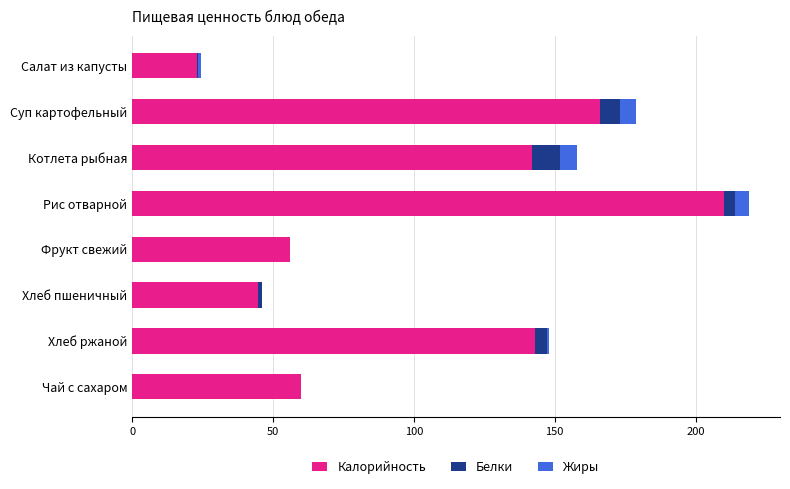

What is the total value across all series at Фрукт свежий?

56.0